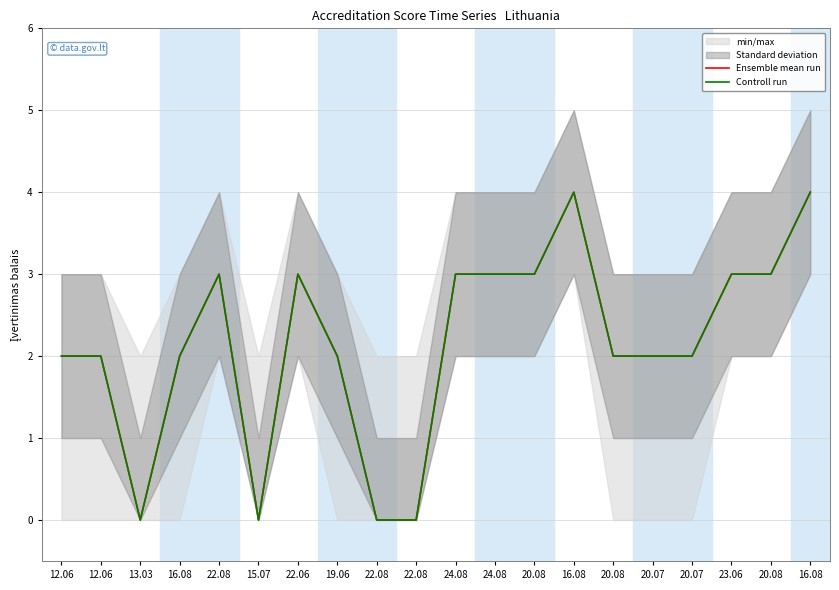

What is the difference between the maximum and minimum values in the Controll run series?

4